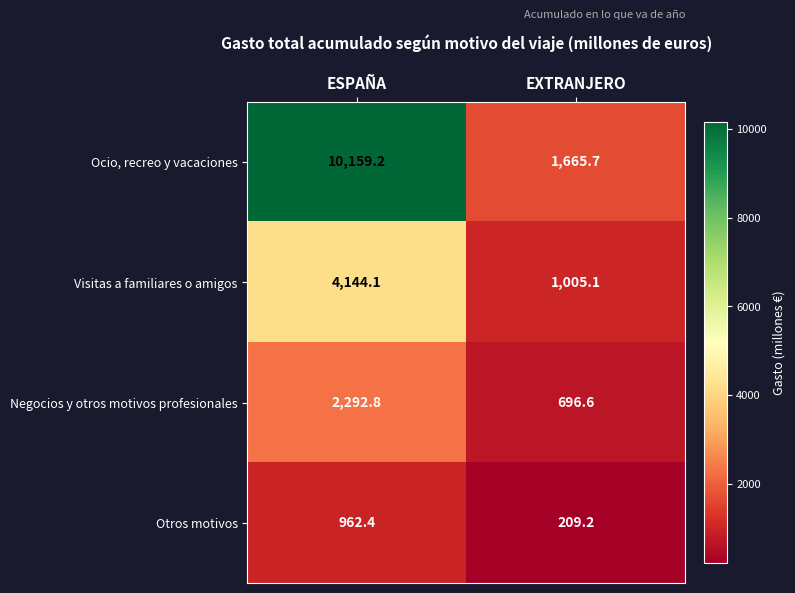

At which category does the chart reach its peak across all series?

ESPAÑA